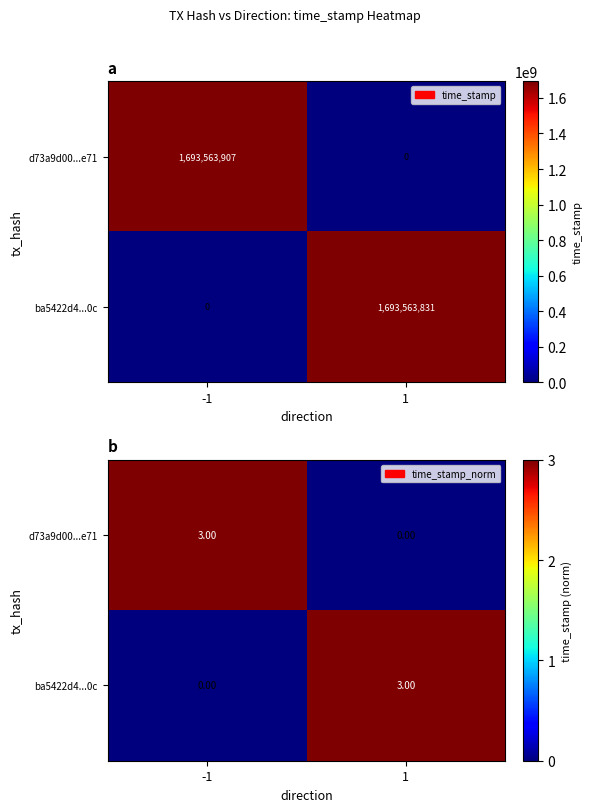

What is the total value across all series at 1?

3.0